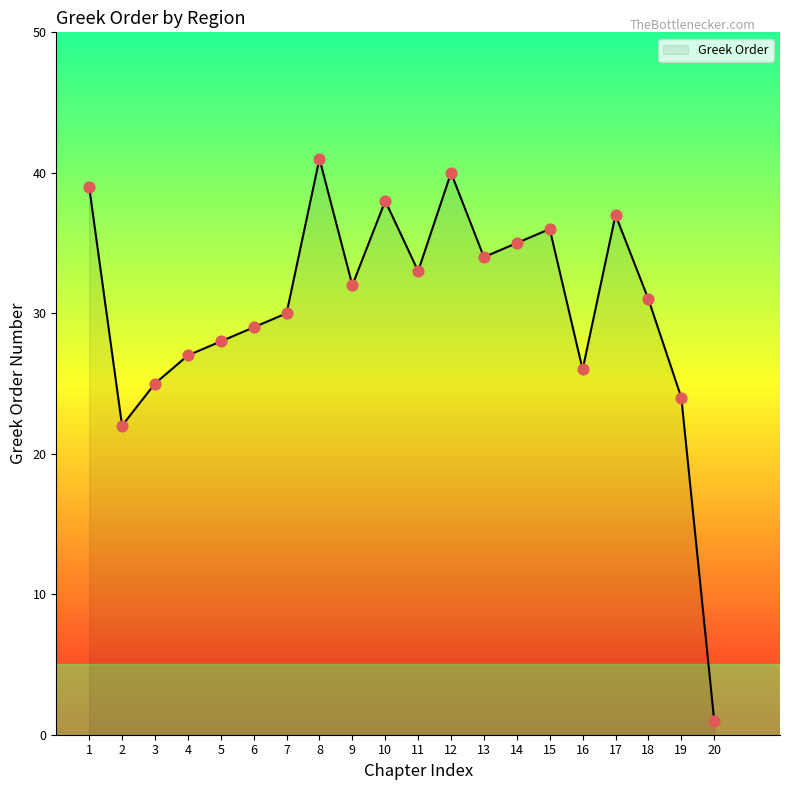

What is the change in value from 4 to 20?

-26